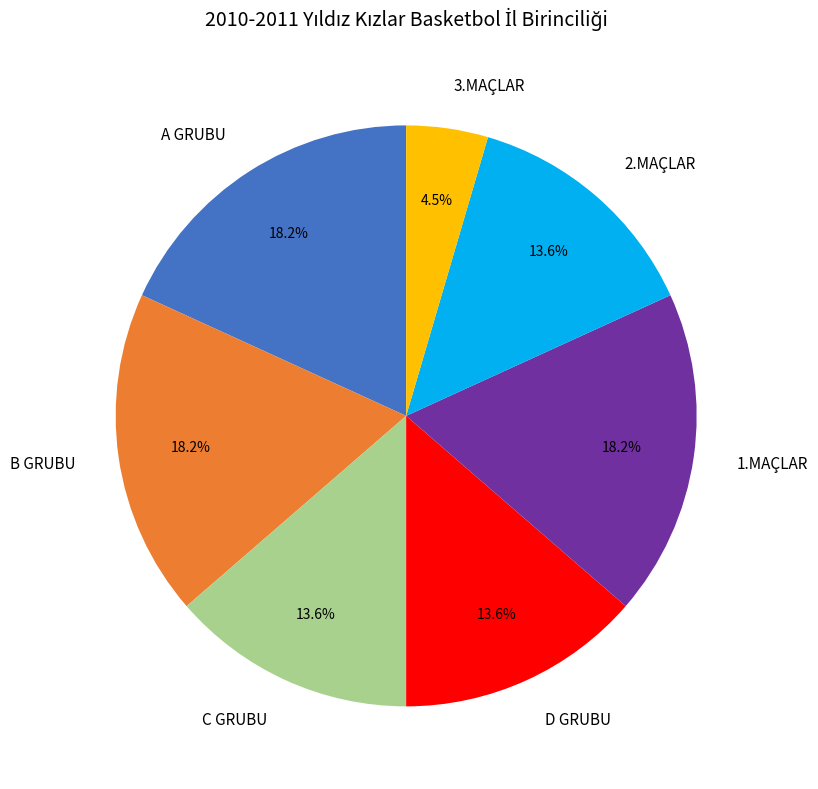

Combined, what portion of the pie is A GRUBU and 1.MAÇLAR?

36.4%